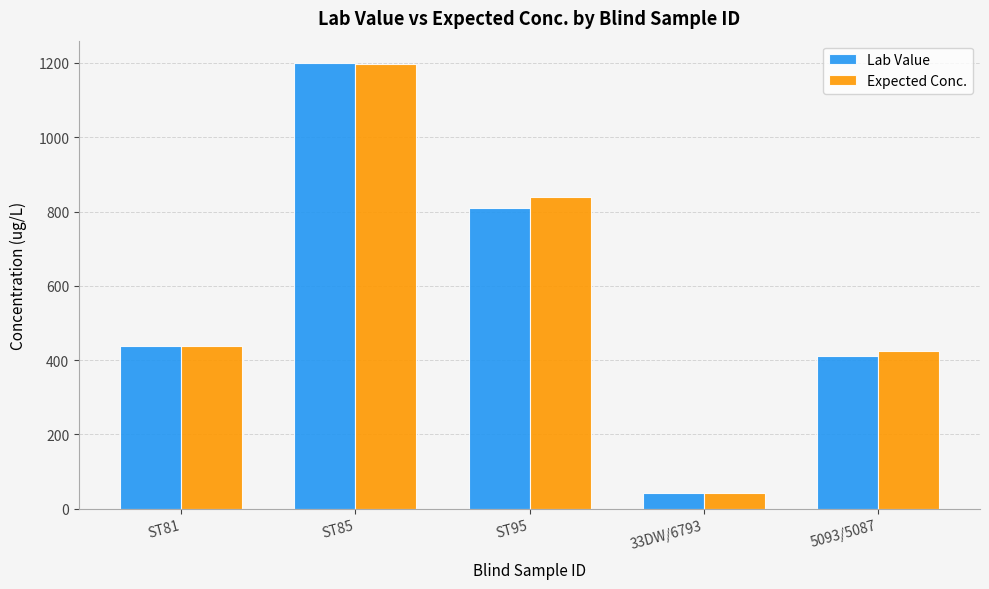

Rank the series at ST95 from highest to lowest value.

Expected Conc., Lab Value